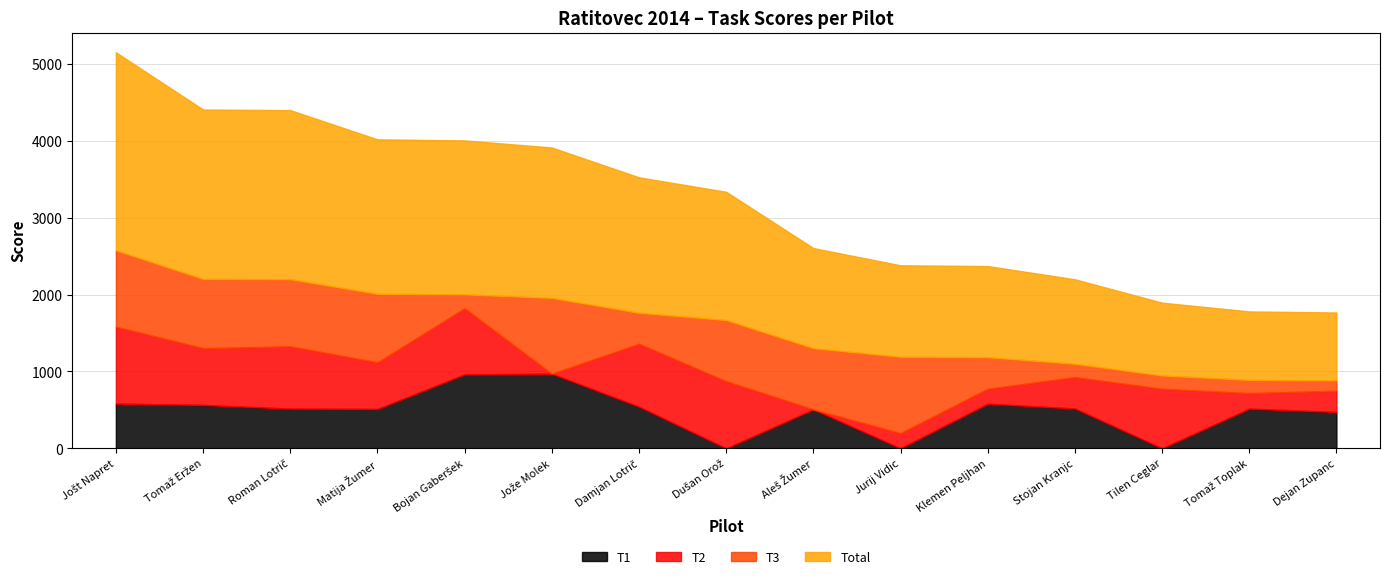

What are all the series names shown in the legend?

T1, T2, T3, Total